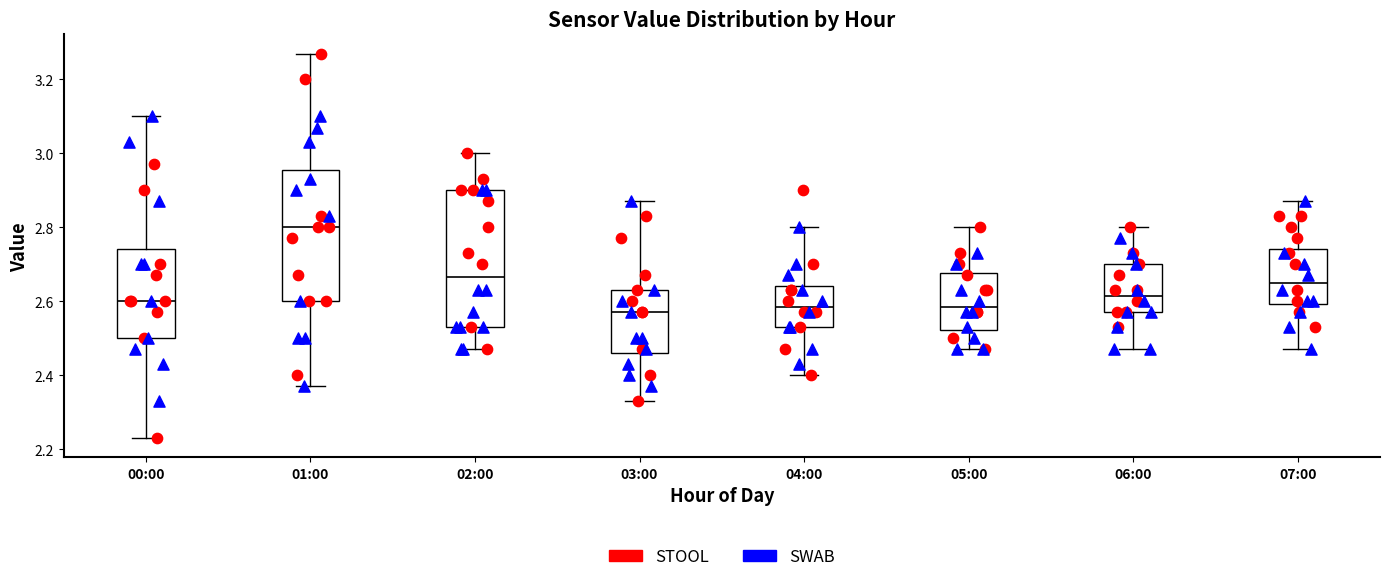

Which box's median line is the highest?

01:00